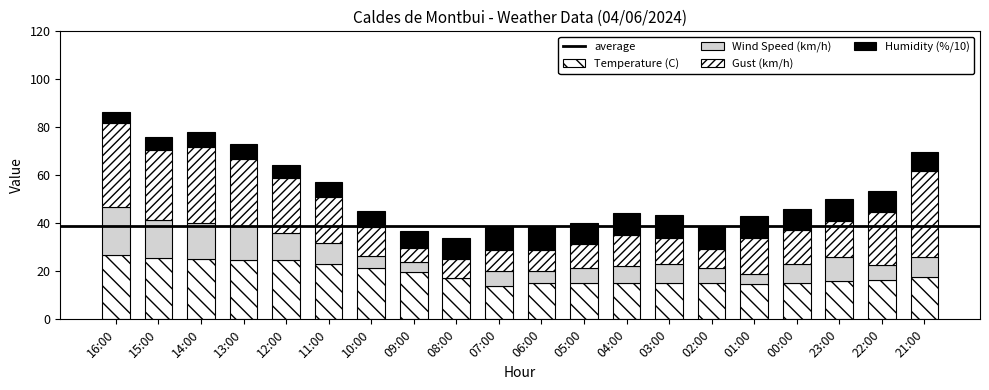

How many categories are shown in the chart?

20